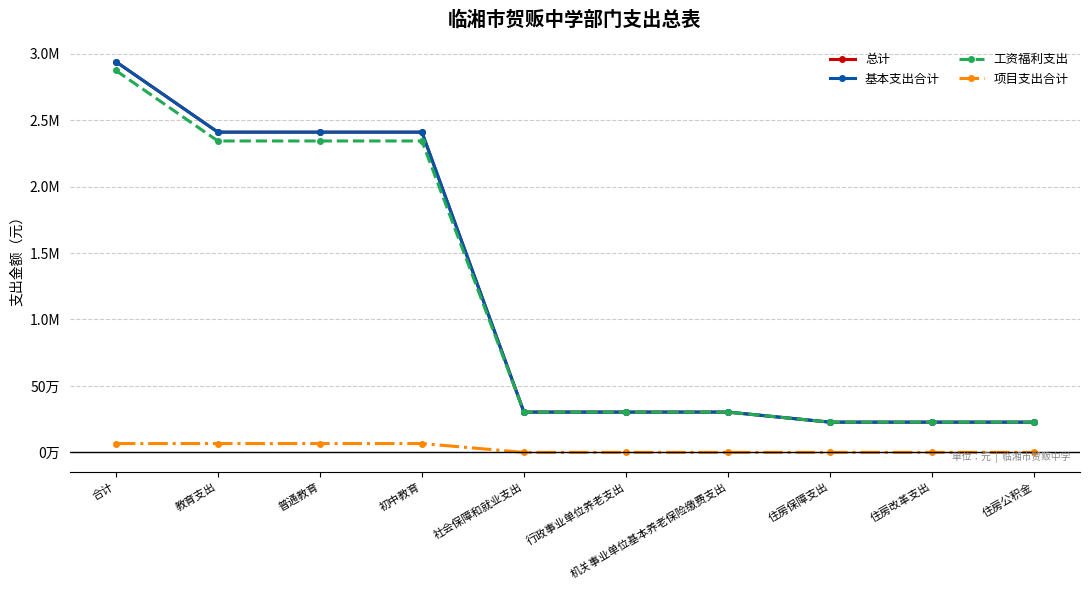

The 总计 series shows 303179.5 at 社会保障和就业支出. True or false?

True